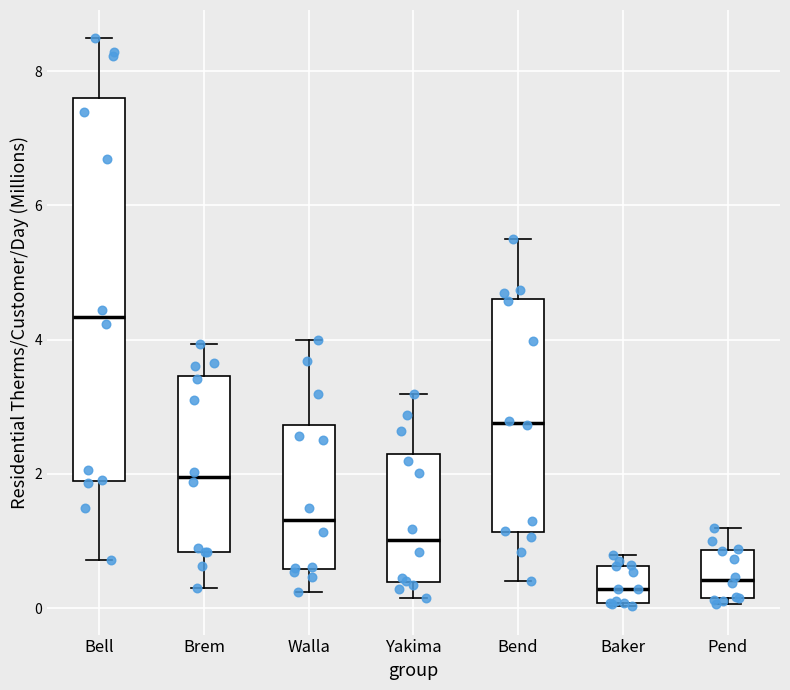

Which box's median line is the highest?

Bell